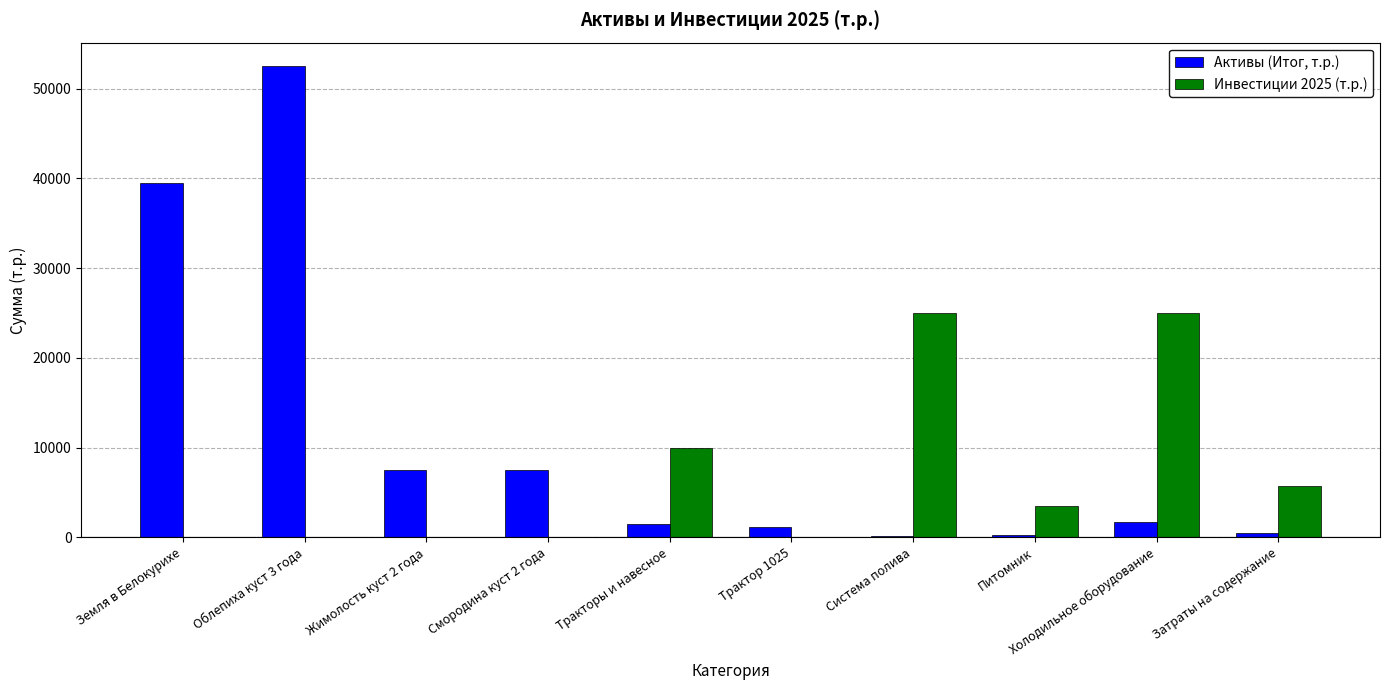

Does the chart contain stacked bars?

No